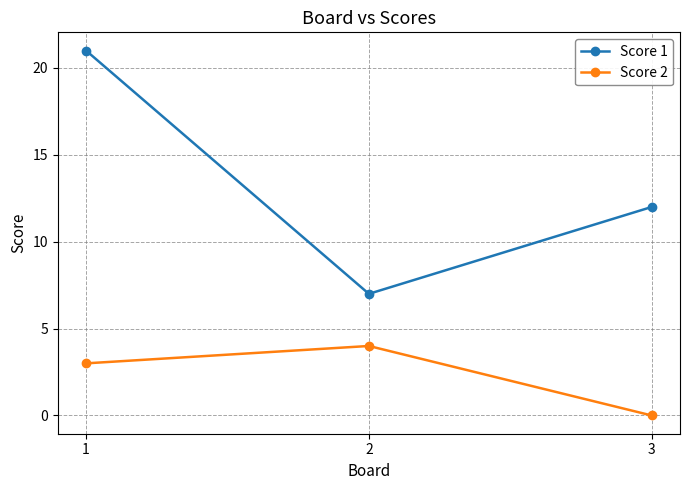

Reading left to right, list all the values displayed in this chart.

Score 1: 1=21	2=7	3=12
Score 2: 1=3	2=4	3=0